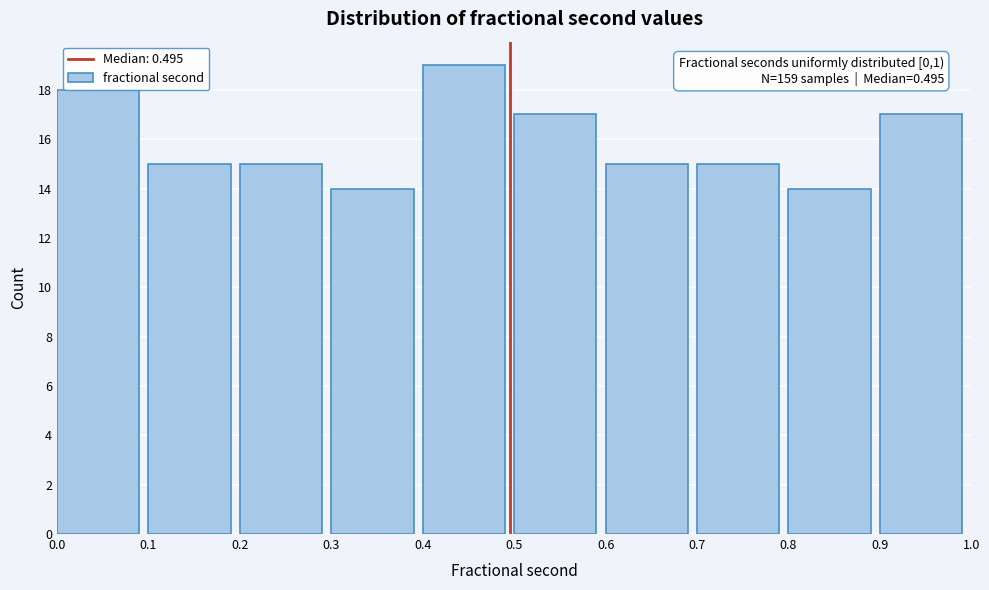

Over which range of the x-axis is the bar tallest?

0.4 to 0.5